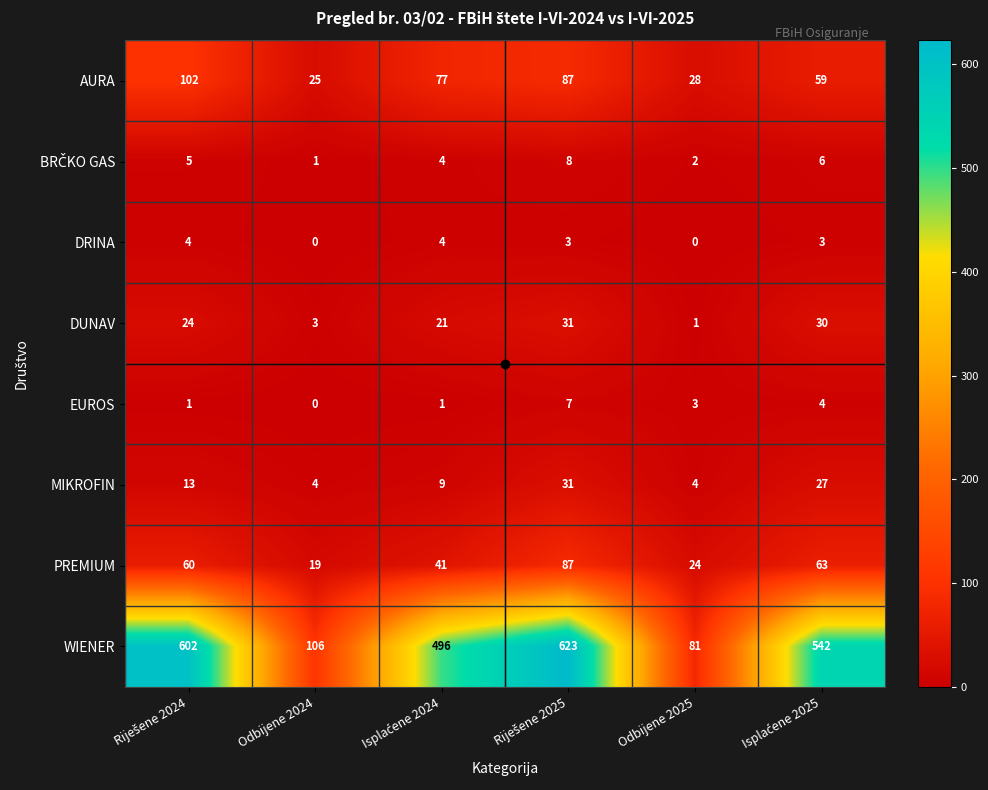

True or false: DUNAV has a value of 3 at Odbijene 2024.

True